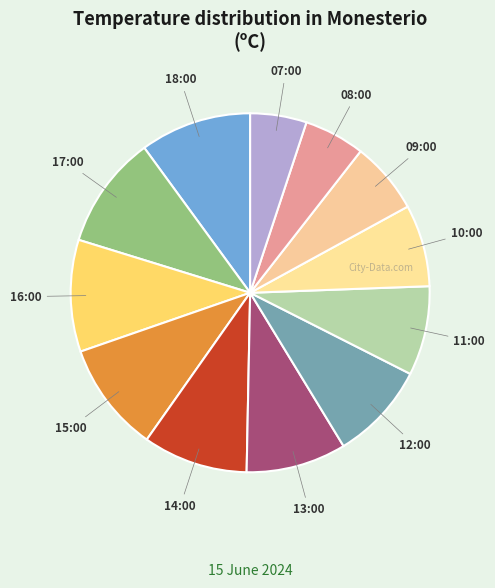

Does 12:00 account for over 50% of the chart?

No